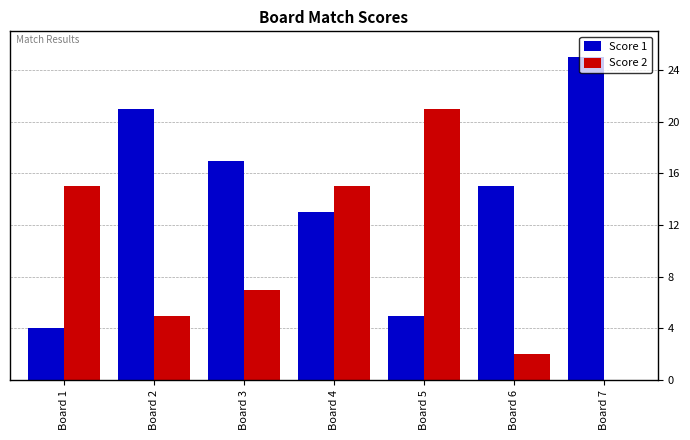

Which series changed the most between Board 2 and Board 6?

Score 1